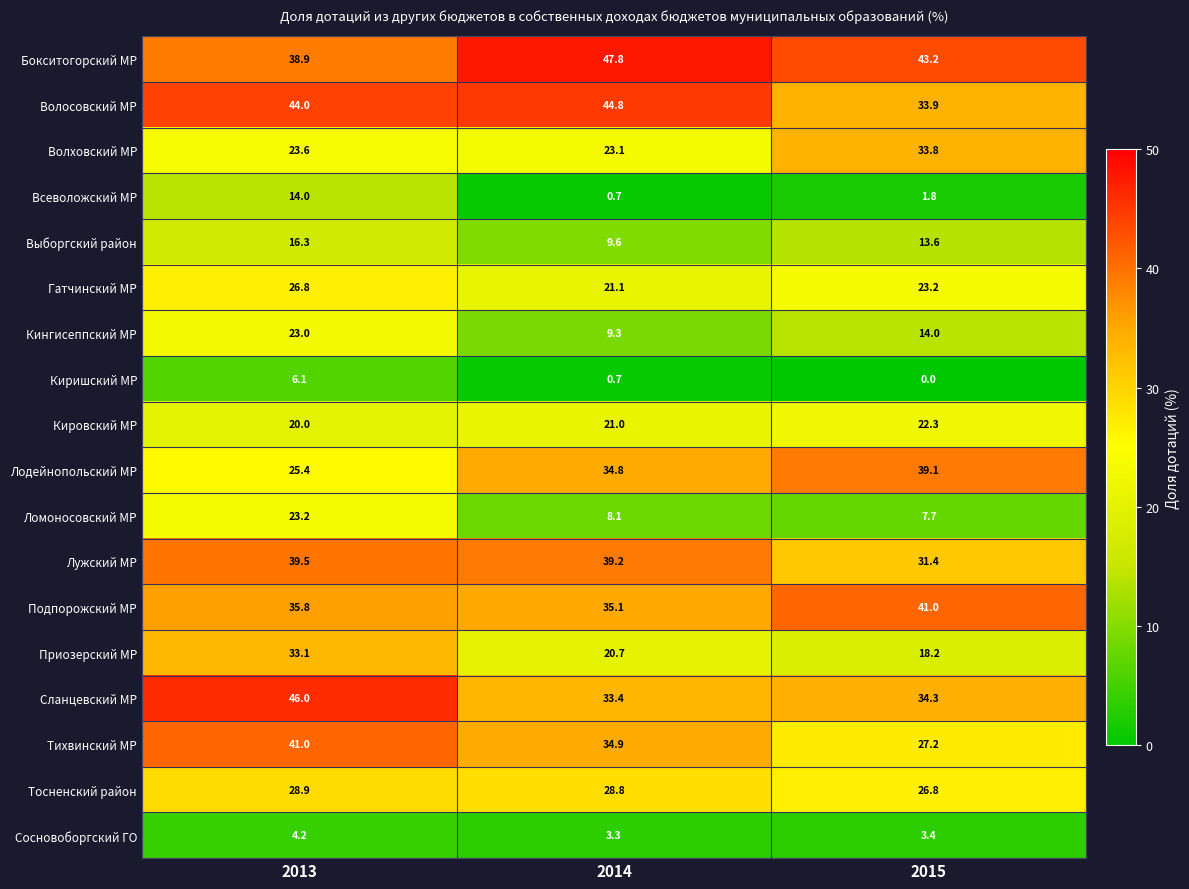

True or false: Сланцевский МР has a value of 14.2 at 2014.

False